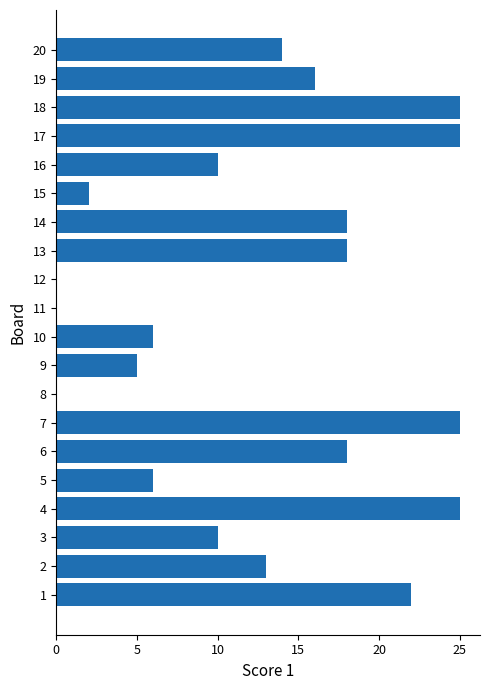

What is the change in value from 5 to 6?

+12